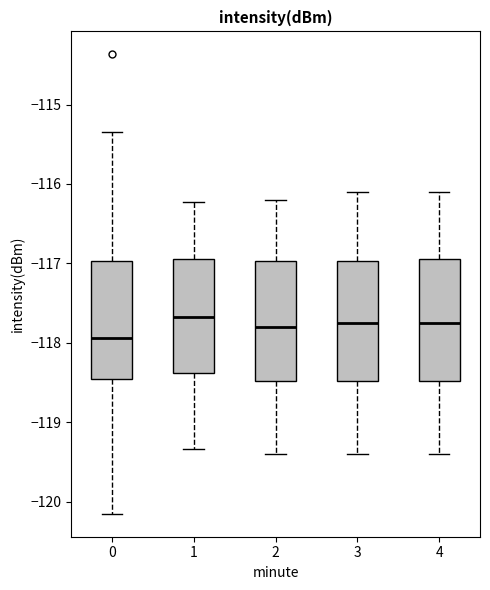

Reading left to right, read every box against the y-axis: the position of its median line, the range the box covers, and the ends of its whiskers. The values are not printed on the chart, so give them approximately, as read against the axis.

0: median -117.9, box -118.5 to -117.0, whiskers -120.2 to -115.3
1: median -117.7, box -118.4 to -116.9, whiskers -119.3 to -116.2
2: median -117.8, box -118.5 to -117.0, whiskers -119.4 to -116.2
3: median -117.7, box -118.5 to -117.0, whiskers -119.4 to -116.1
4: median -117.7, box -118.5 to -116.9, whiskers -119.4 to -116.1